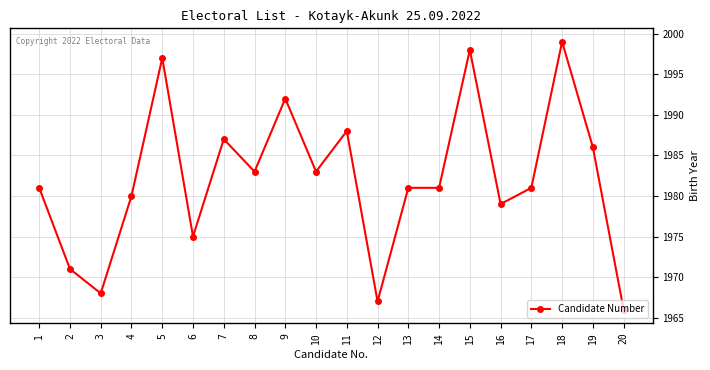

Is it true that the value at 2 is 2790?

False